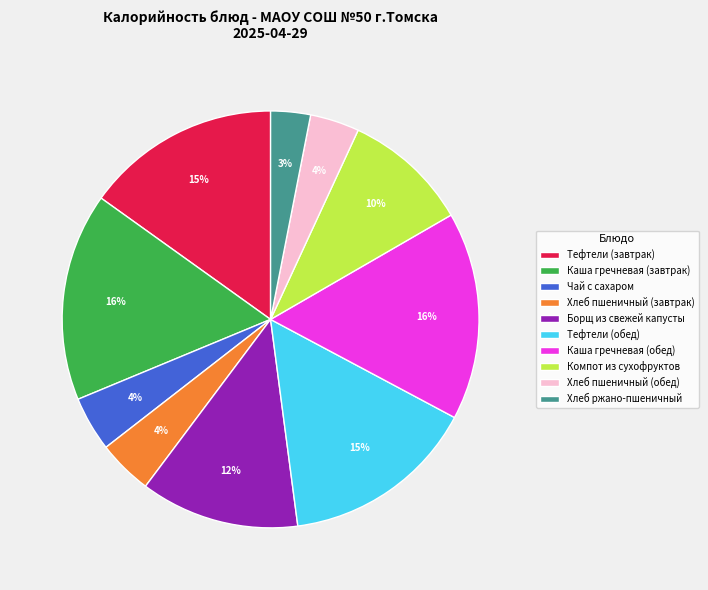

Is there any slice that represents more than half of the pie?

No